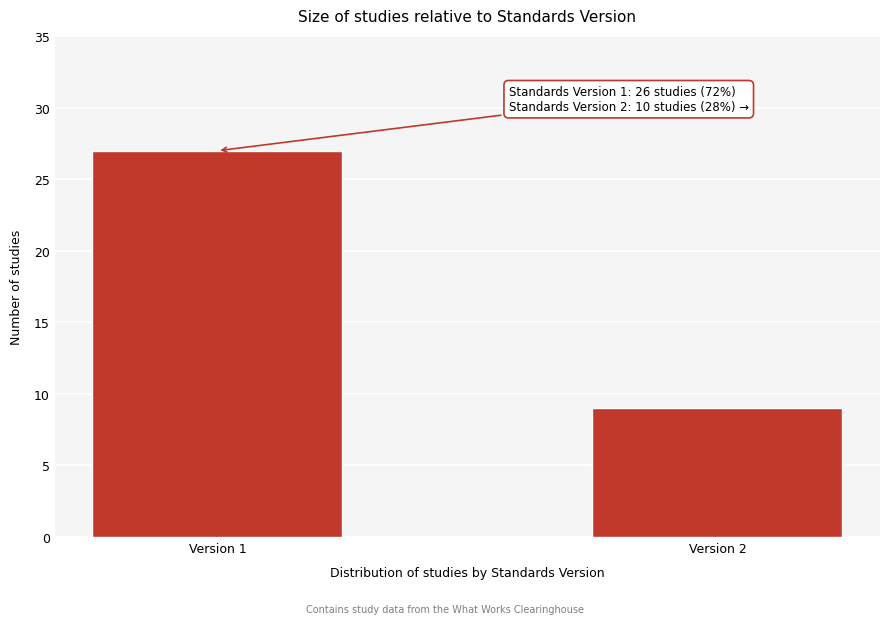

Reading right to left, what are all the values shown in this chart?

Version 2=9	Version 1=27